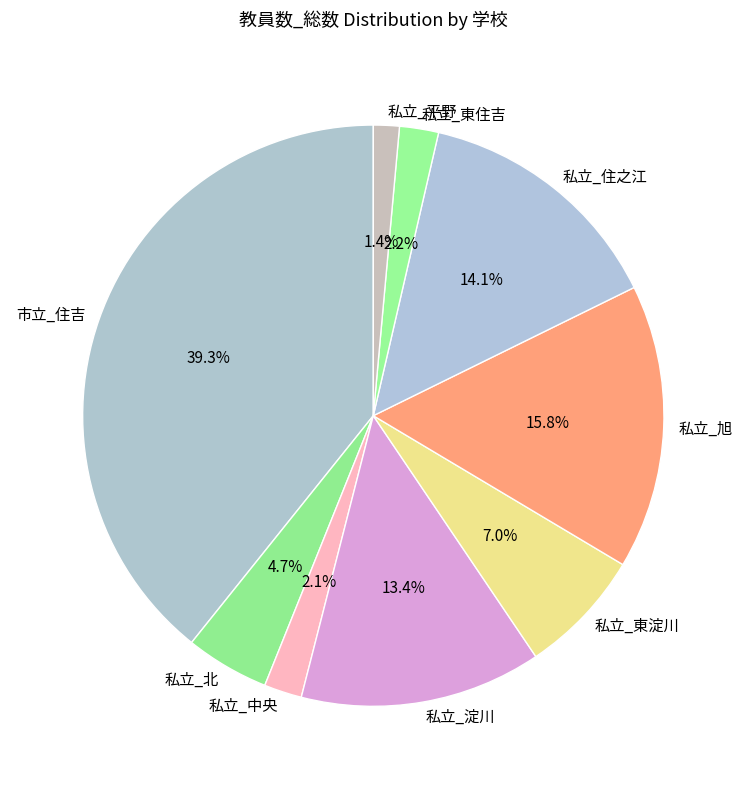

Is there a majority slice in this chart?

No